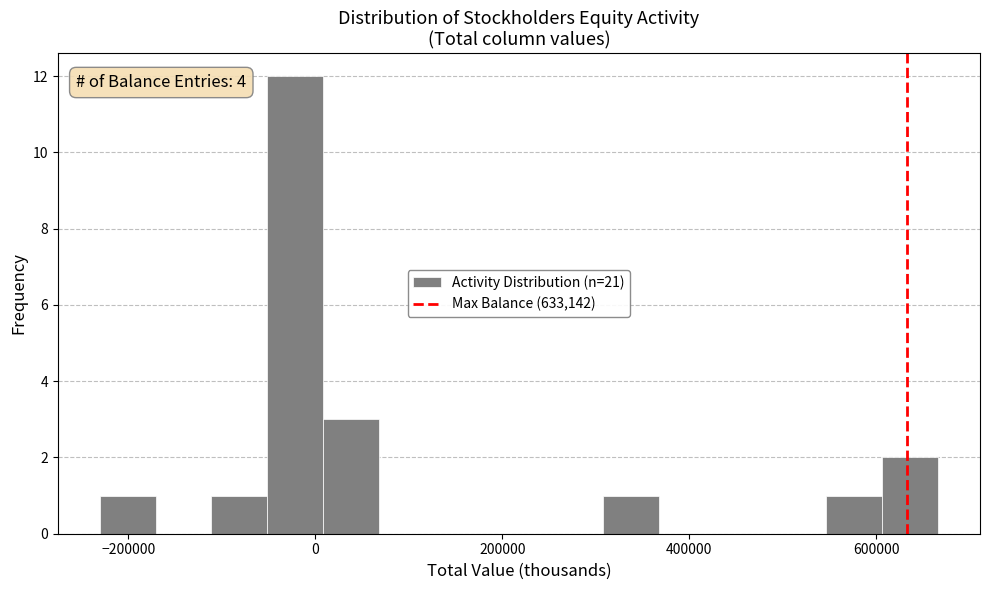

Read against the x-axis, roughly where is the centre of the tallest bar?

-20000